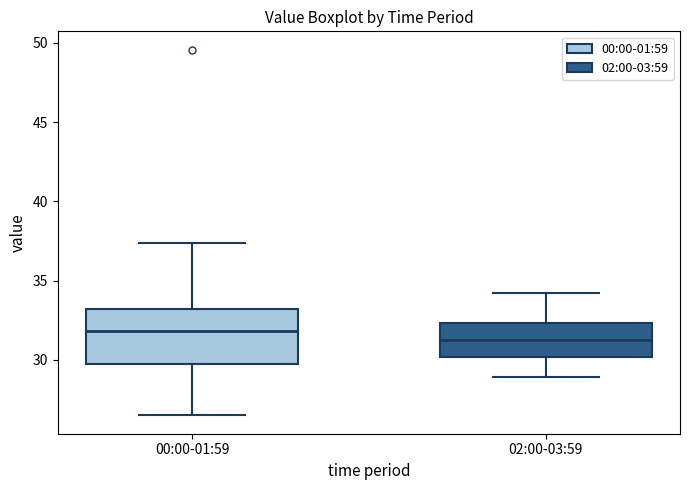

Where does the upper whisker of the box for 00:00-01:59 end on the y-axis? The values are not printed on the chart, so give them approximately, as read against the axis.

37.5